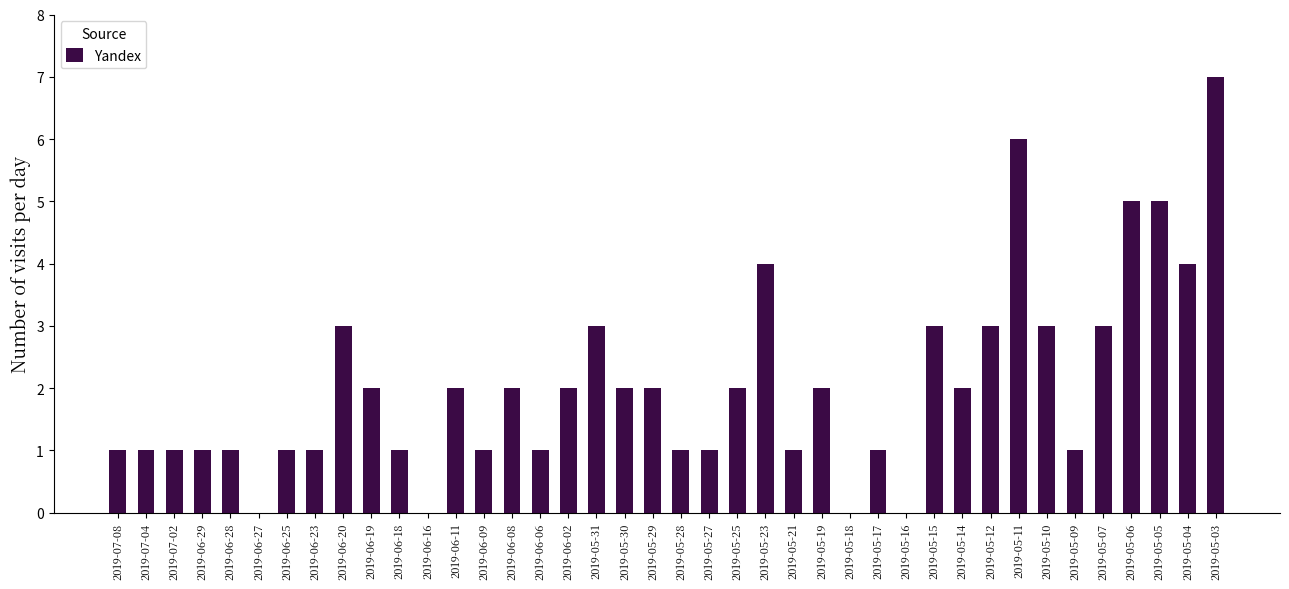

Between 2019-05-11 and 2019-05-14, which is larger?

2019-05-11